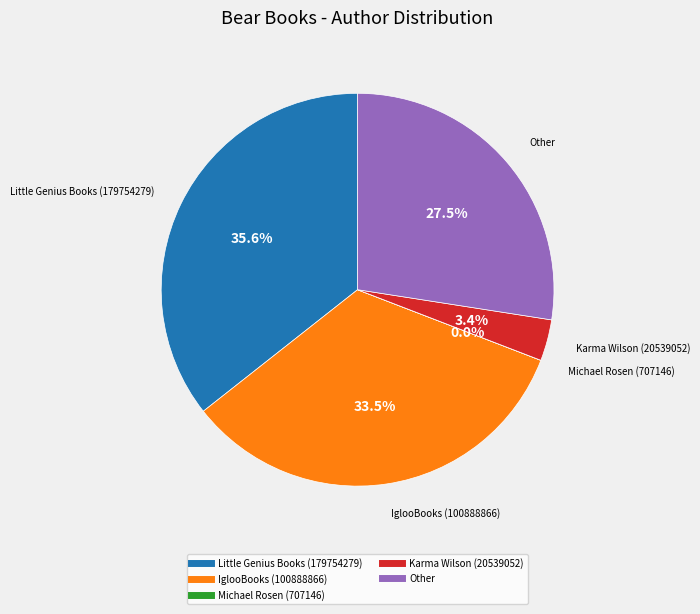

What portion of the pie excludes Other?

72.5%